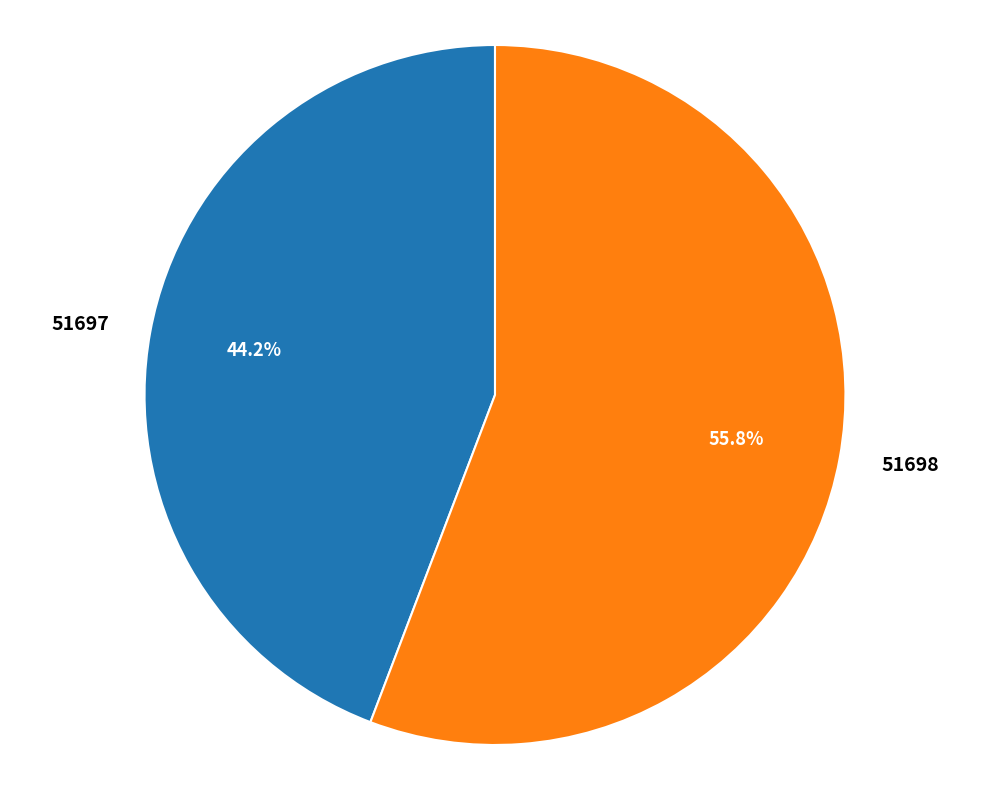

Approximately how many times larger is the value at 51698 compared to 51697?

1.3